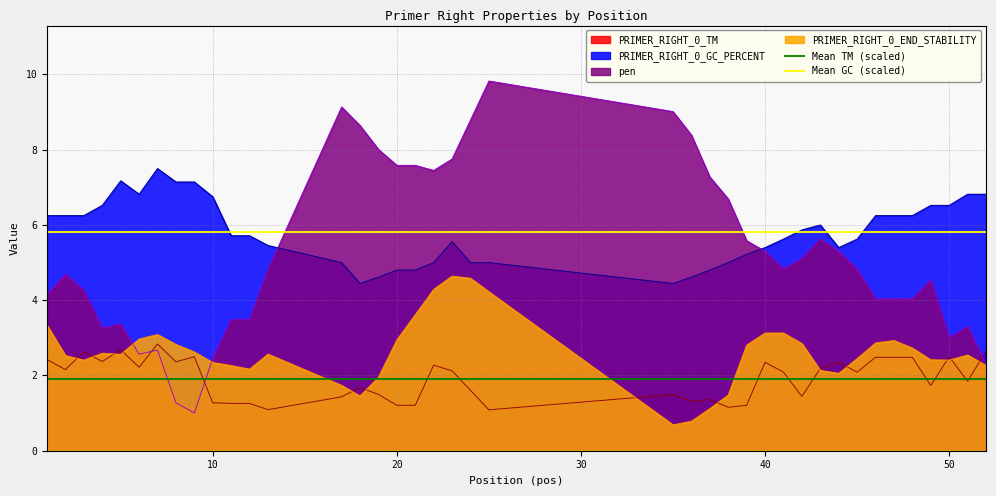

True or false: Mean TM (scaled) has a value of 0.5 at 0.

False